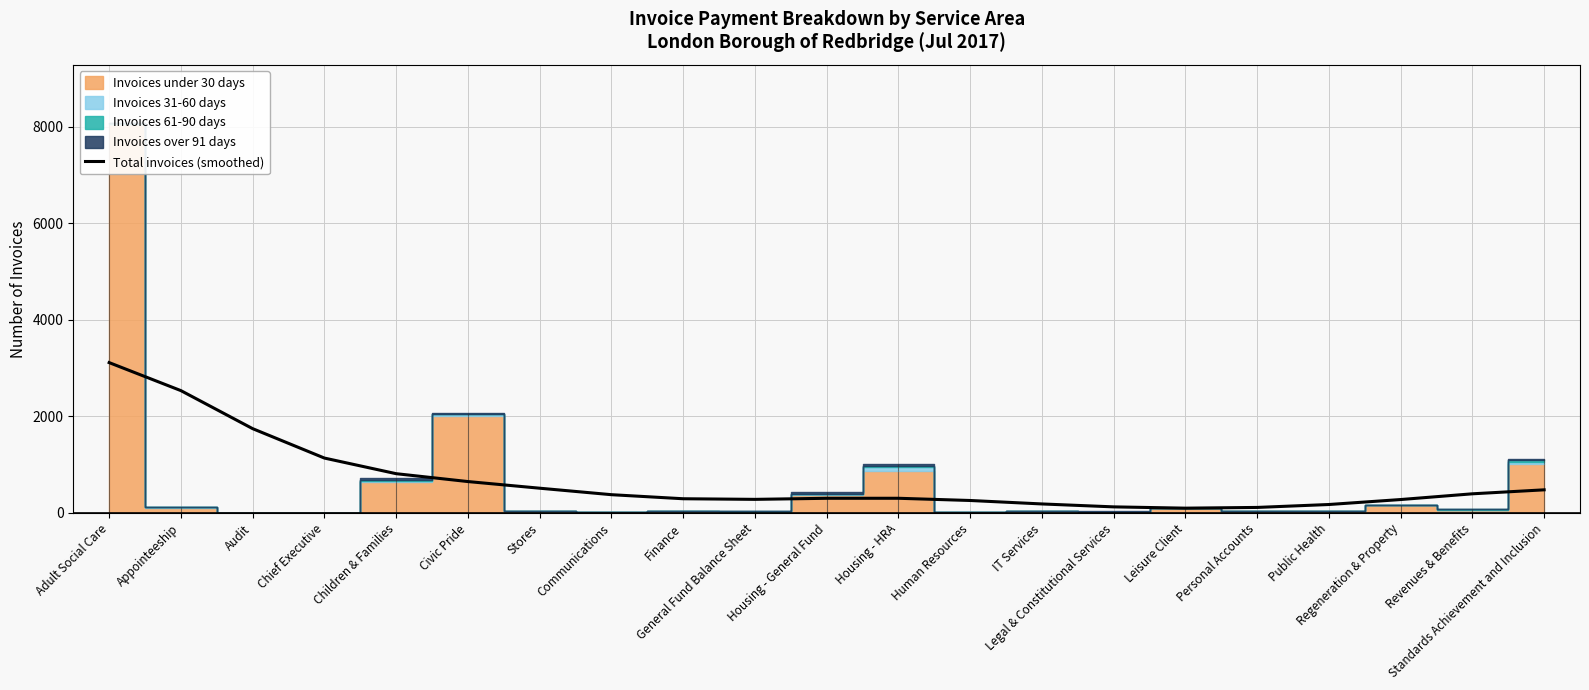

How many lines are shown in the chart?

1